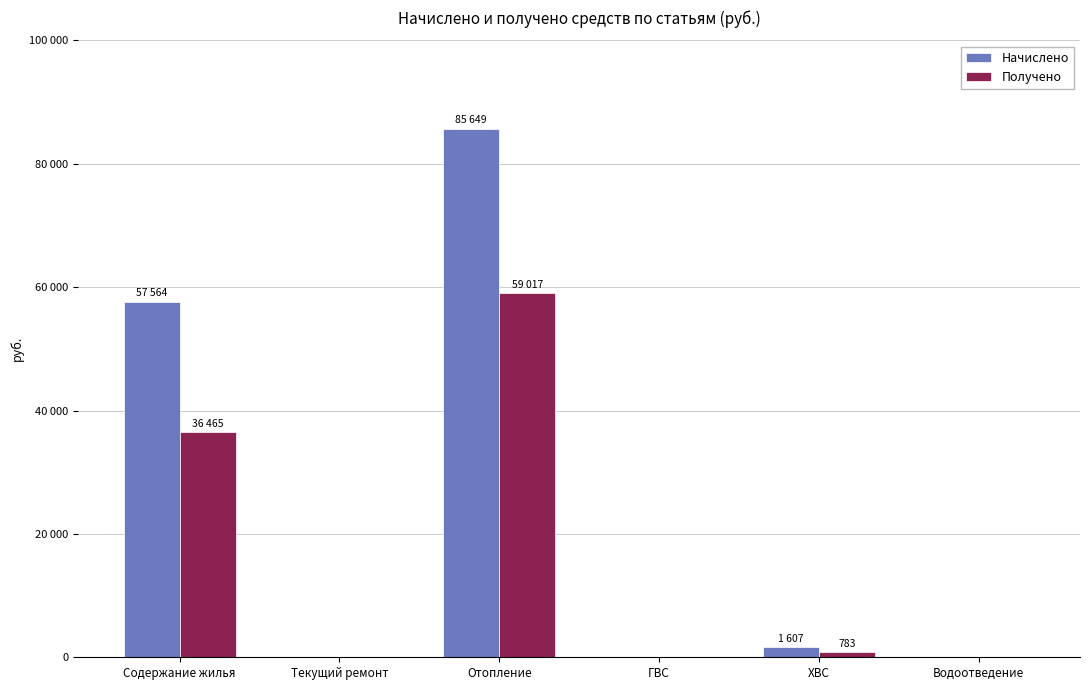

At which label does Начислено first exceed 1607?

Содержание жилья